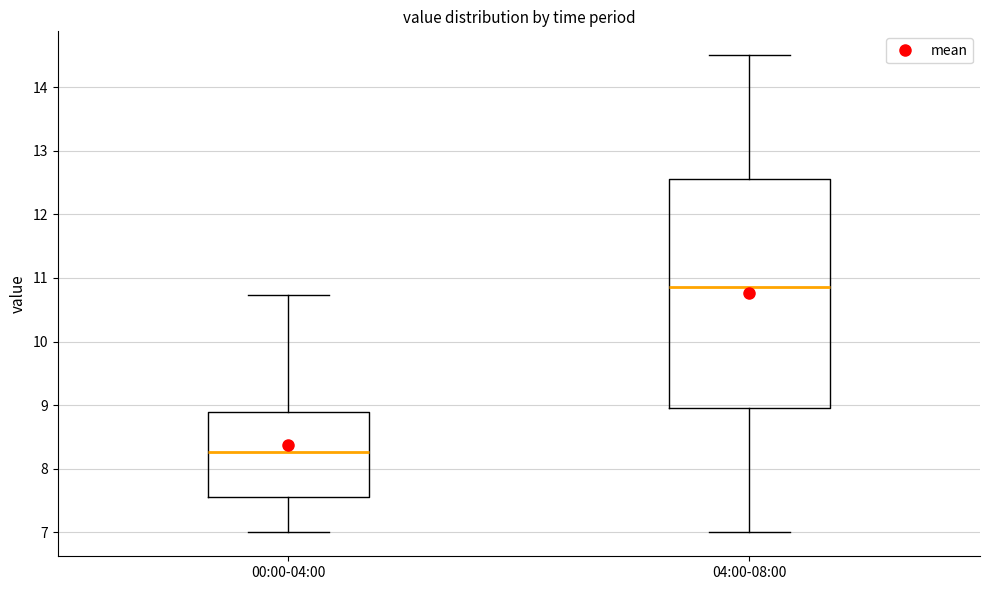

Which box is the tallest, from its lower edge to its upper edge?

04:00-08:00